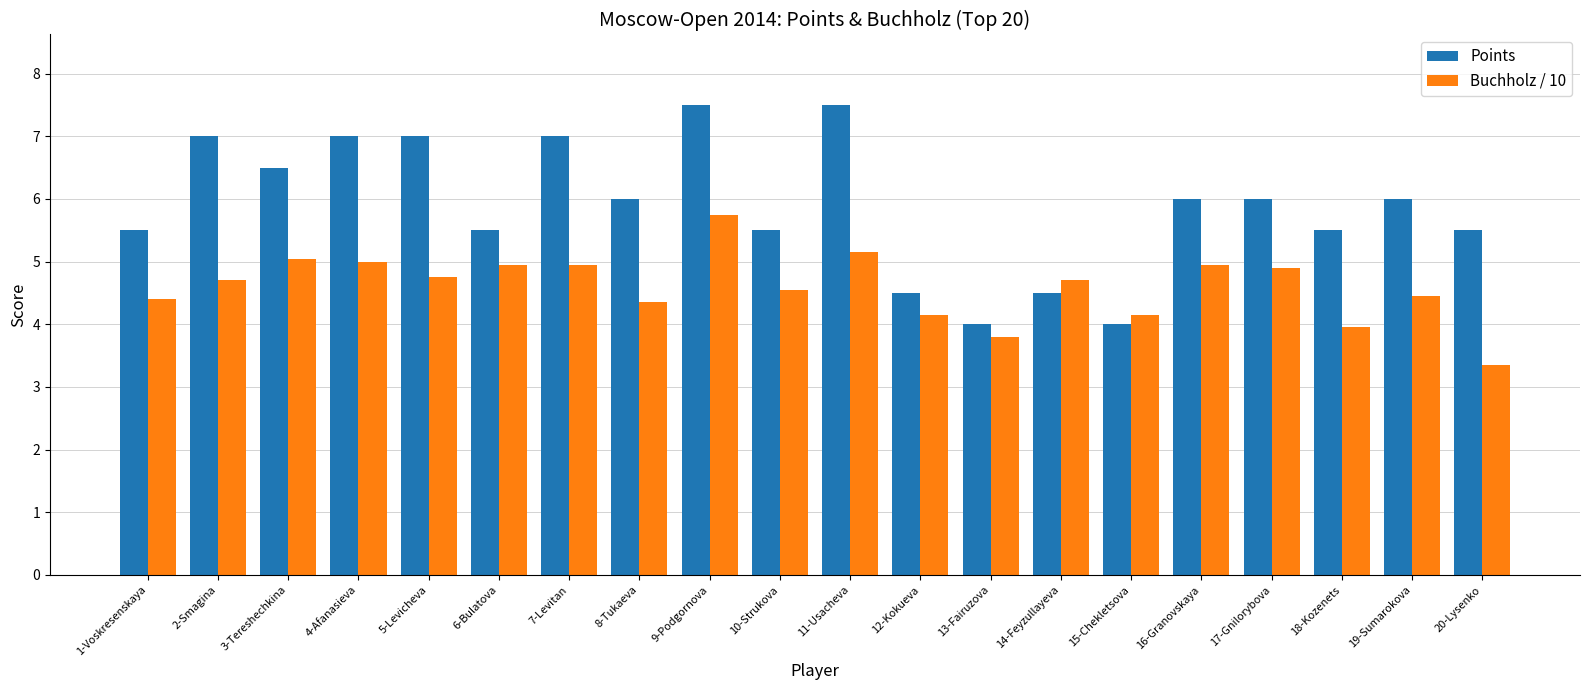

Count the number of categories in the chart.

20